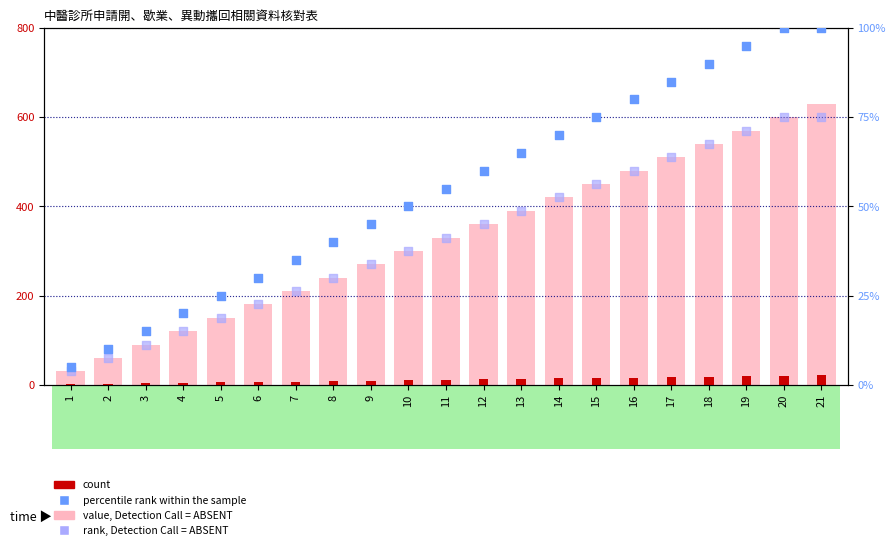

Which series reaches the minimum Y coordinate?

count